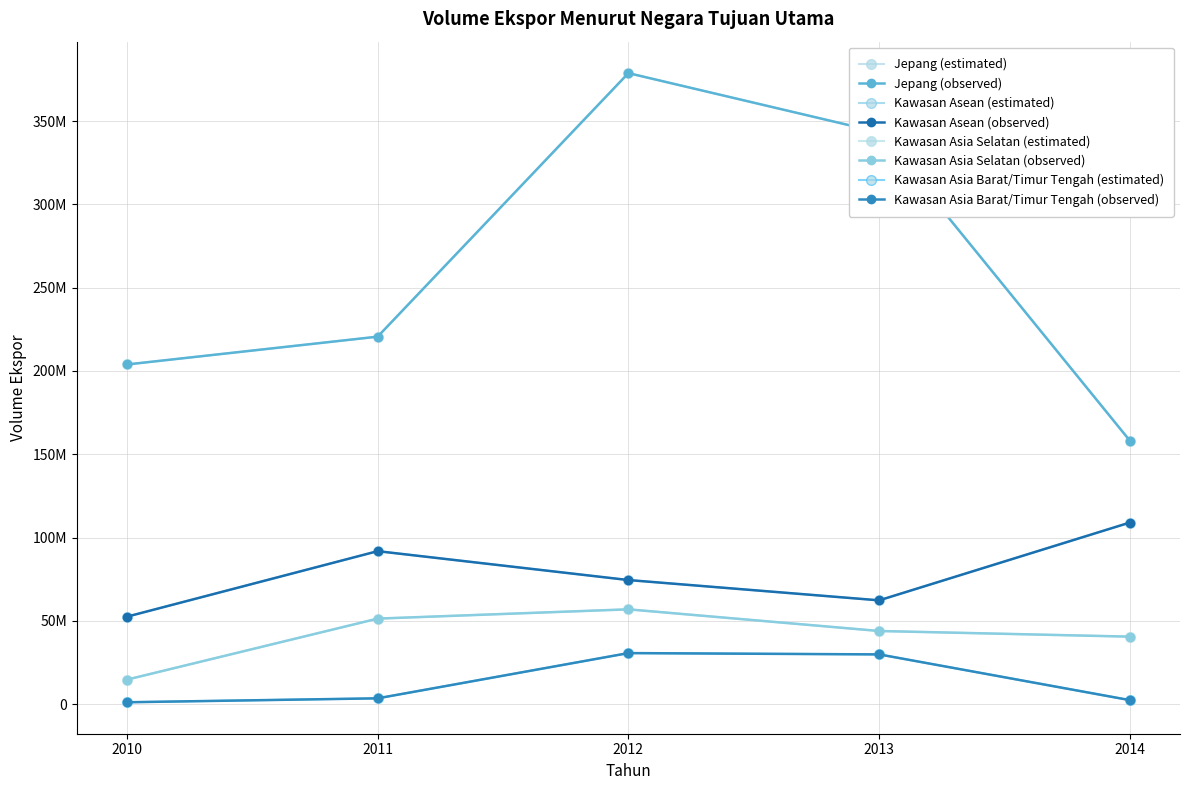

Reading left to right, list all the values displayed in this chart.

Jepang: 203913326	220616601	378839891	343330639	158164697
Kawasan Asean: 52489397	91830959	74487843	62298704	109007353
Kawasan Asia Selatan: 14693614	51332836	56902709	43894583	40507563
Kawasan Asia Barat/Timur Tengah: 1108391	3471588	30632922	29850265	2389683